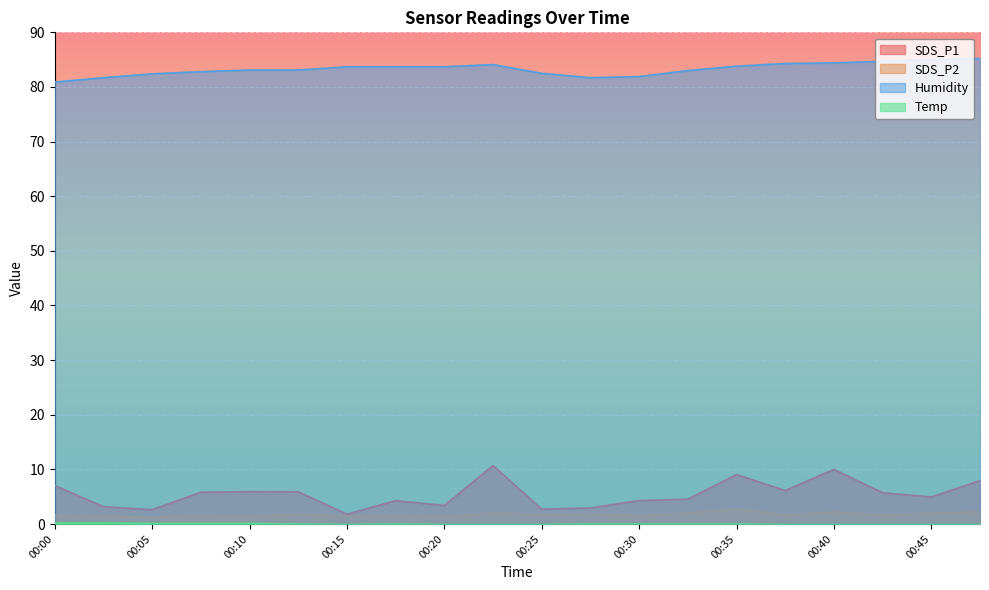

Which has a higher value, 00:22 or 00:33?

00:22